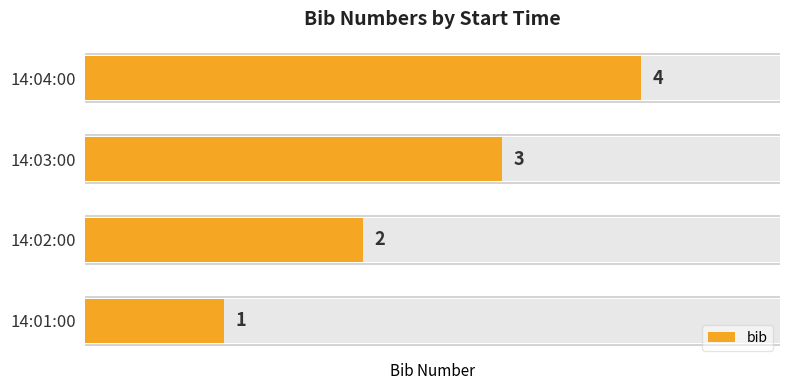

Which has a higher value, 14:03:00 or 14:02:00?

14:03:00